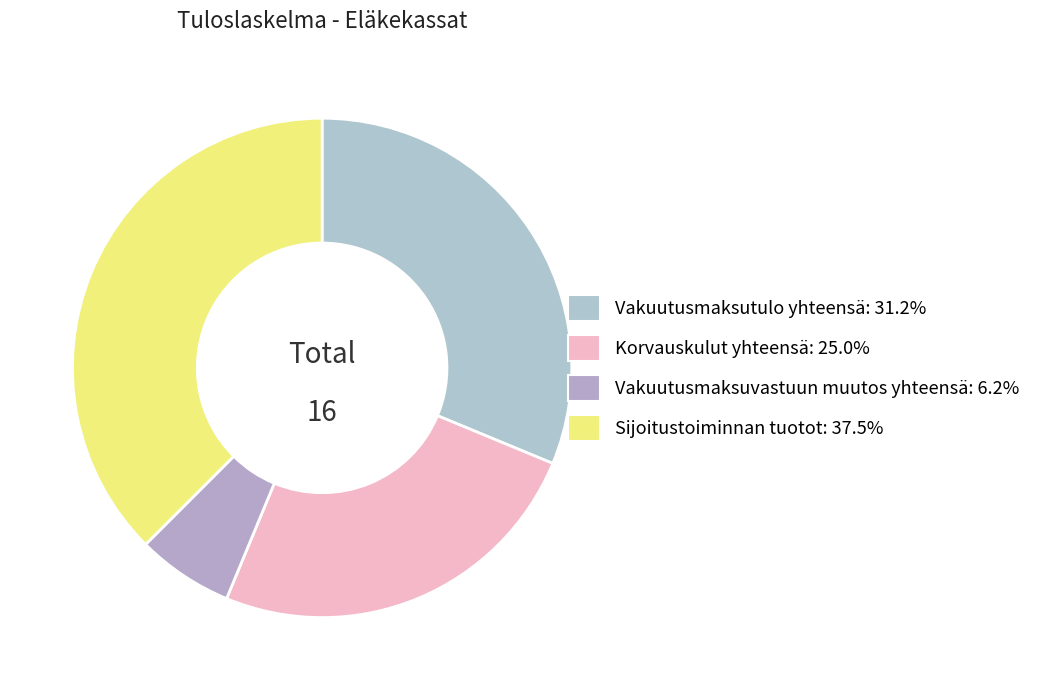

How much of the chart is everything except Vakuutusmaksuvastuun muutos yhteensä?

93.8%